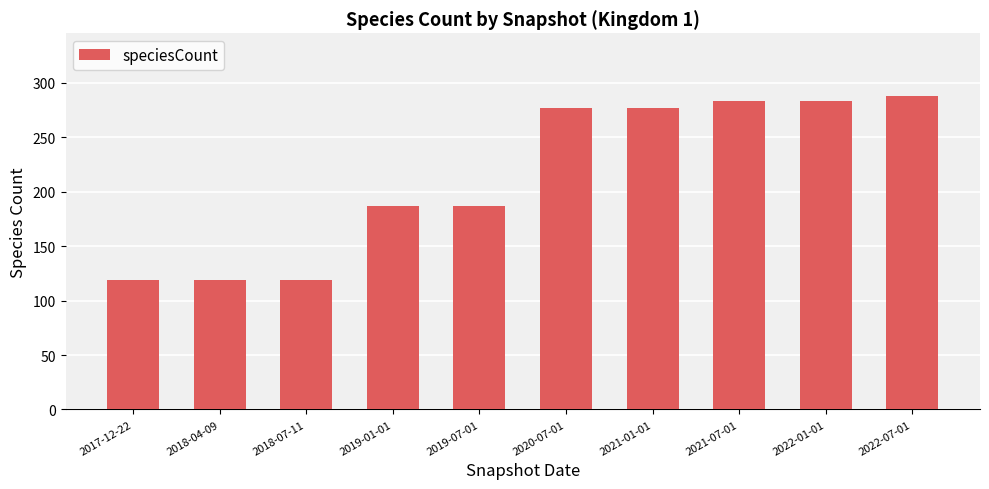

The chart shows a value of 123 at 2022-01-01. True or false?

False